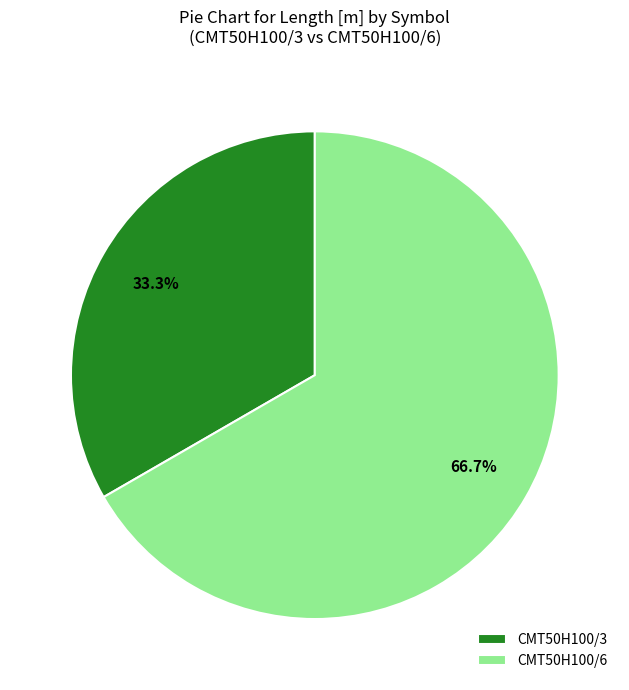

Is there a majority slice in this chart?

Yes